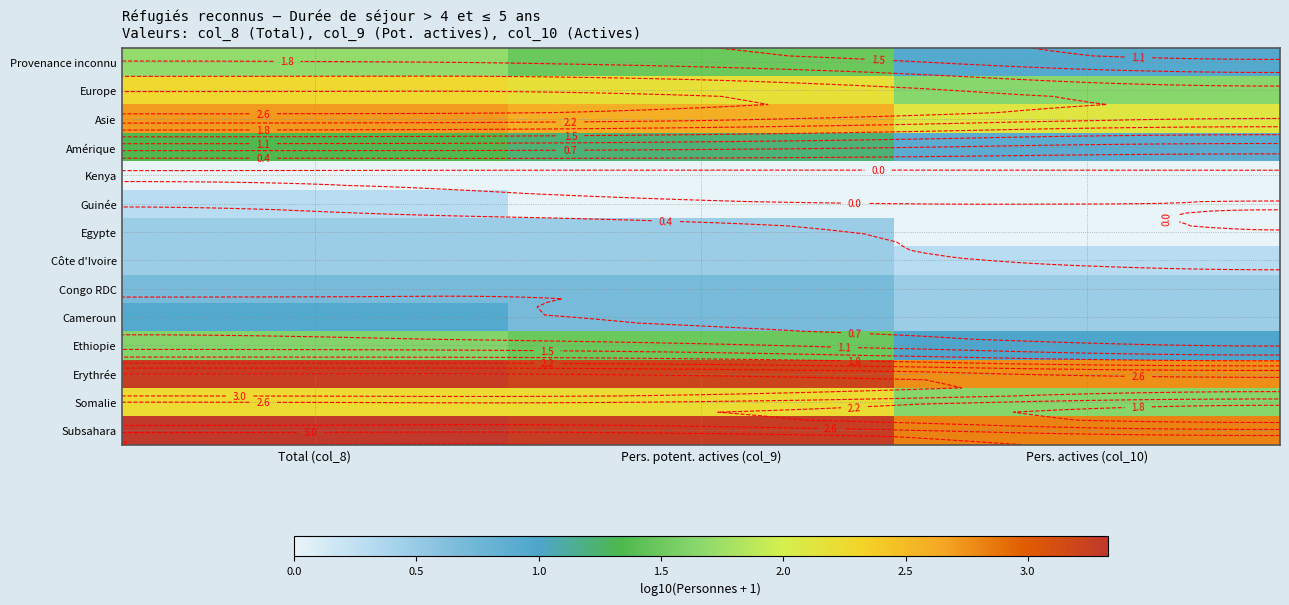

At how many categories does at least one series exceed 0?

3